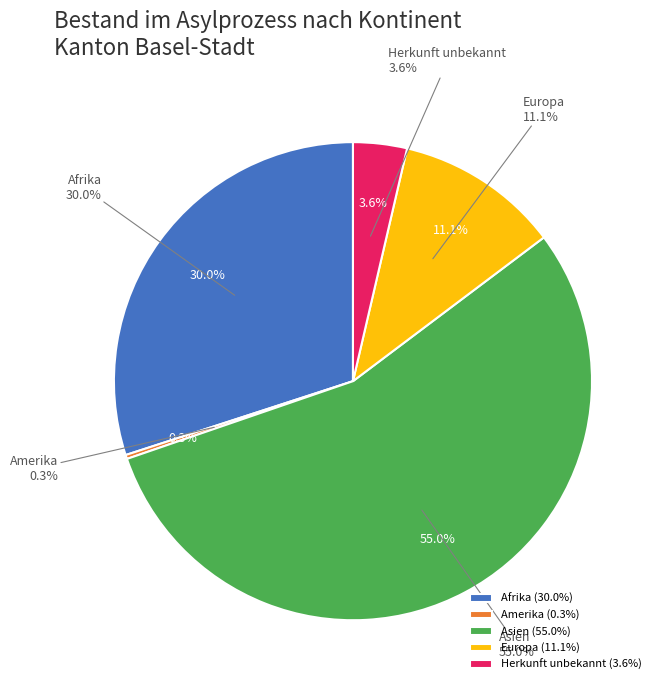

Is the sum of Europa and Amerika greater than half?

No